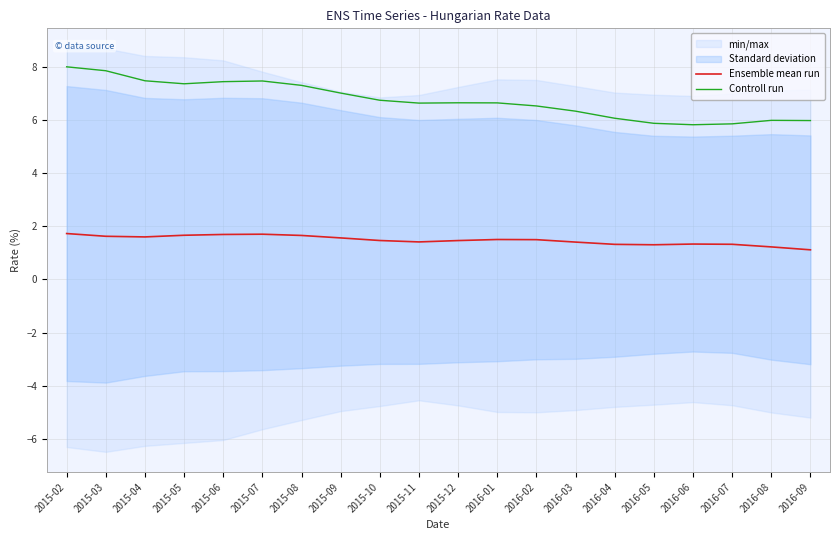

Rank the series by their maximum value, from highest to lowest.

Controll run, Ensemble mean run